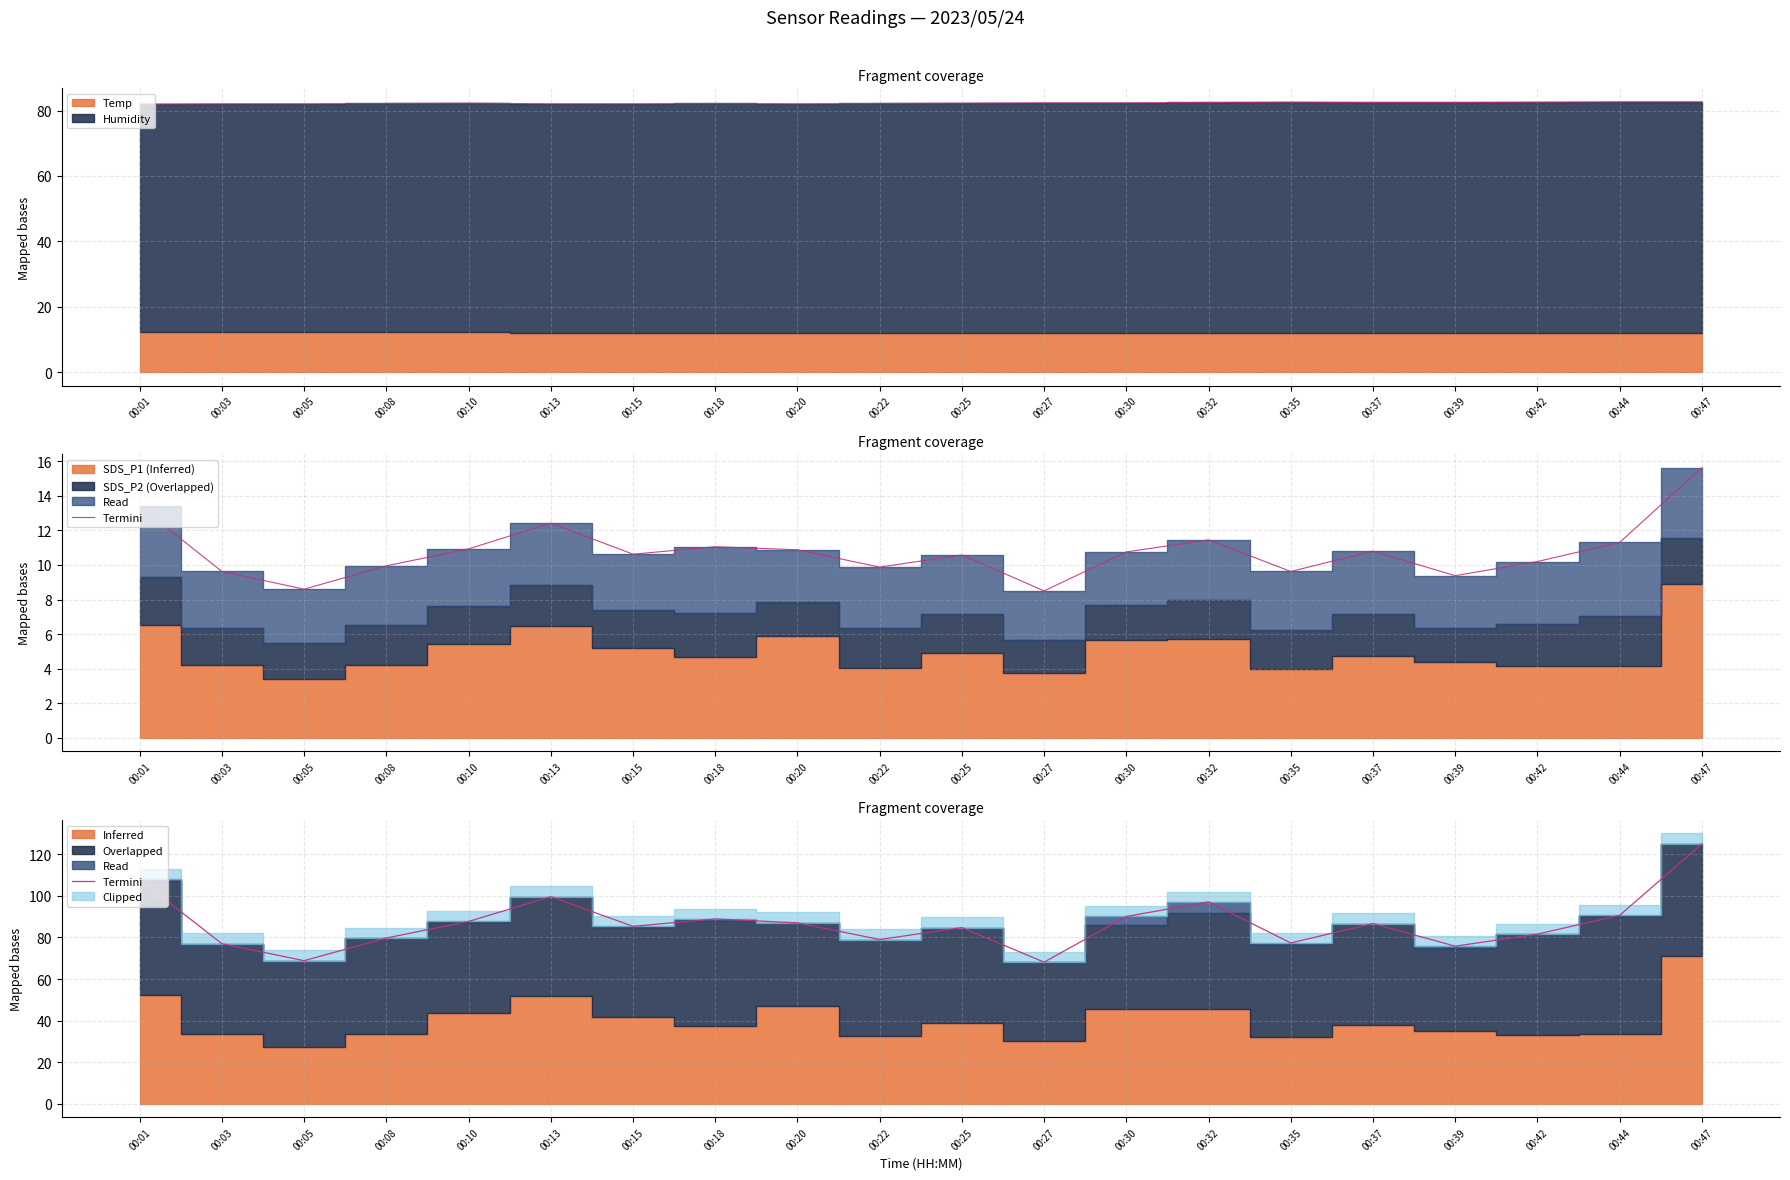

Where is the first local minimum?

00:05